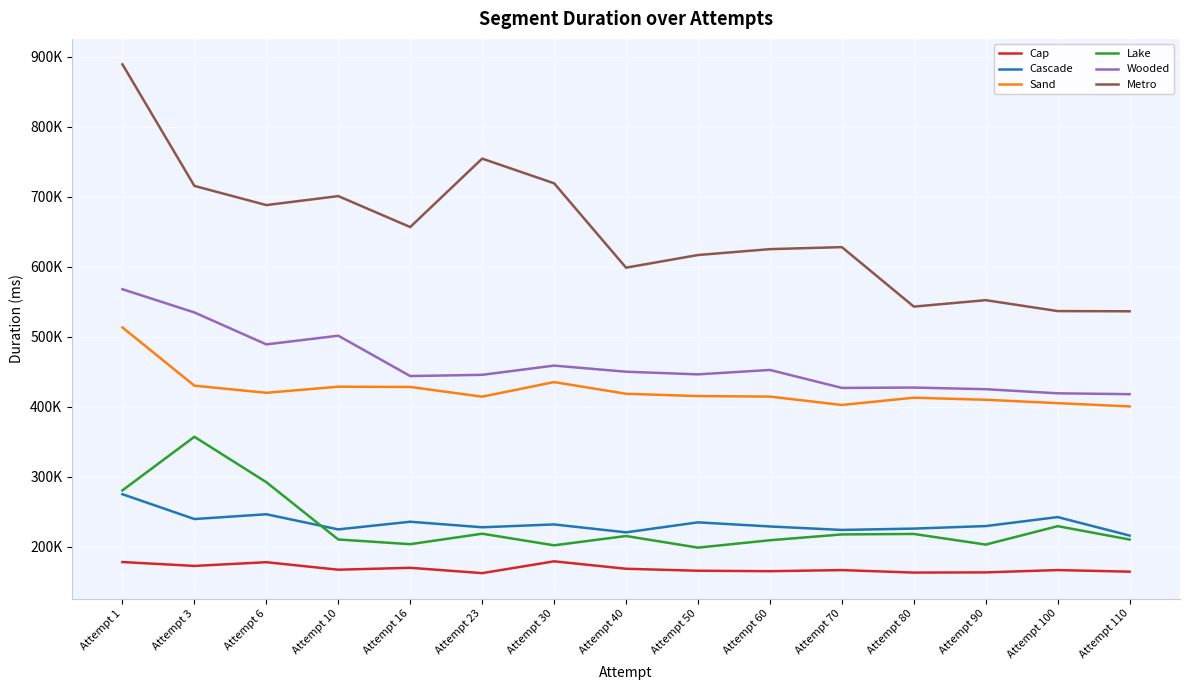

Is this an area chart (filled region under the line)?

No